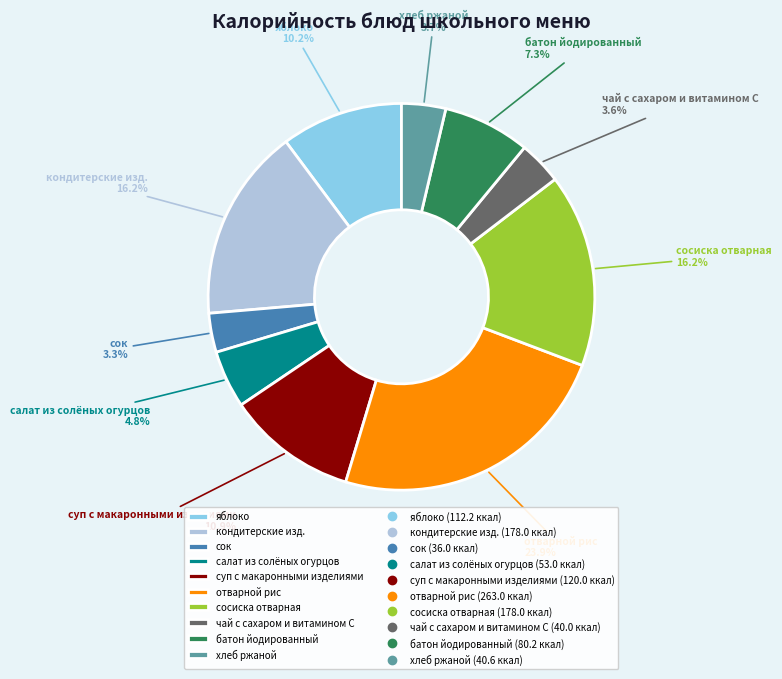

How many segments does this pie chart have?

10